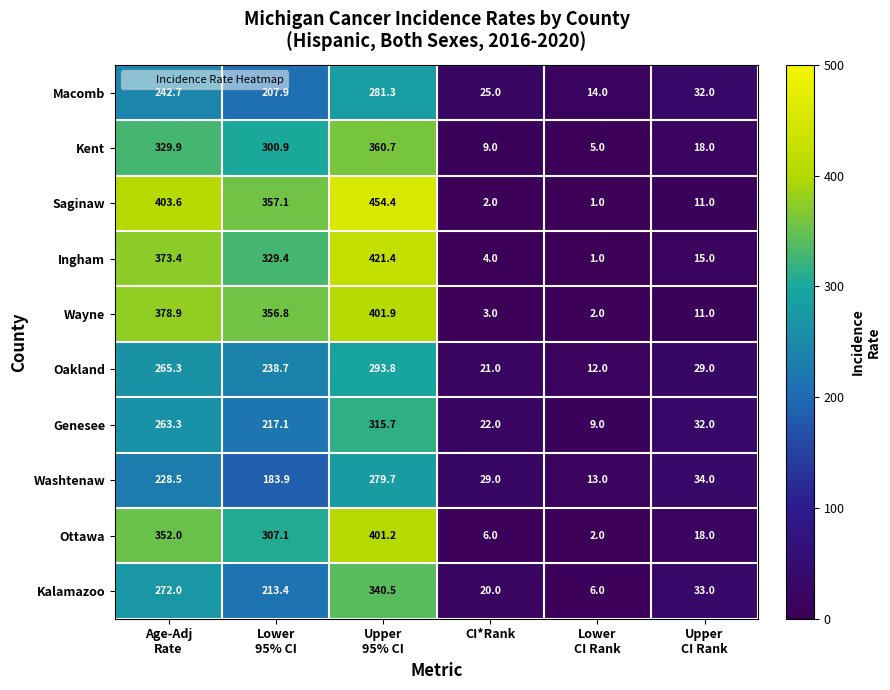

Which series has the largest total across all categories?

Saginaw